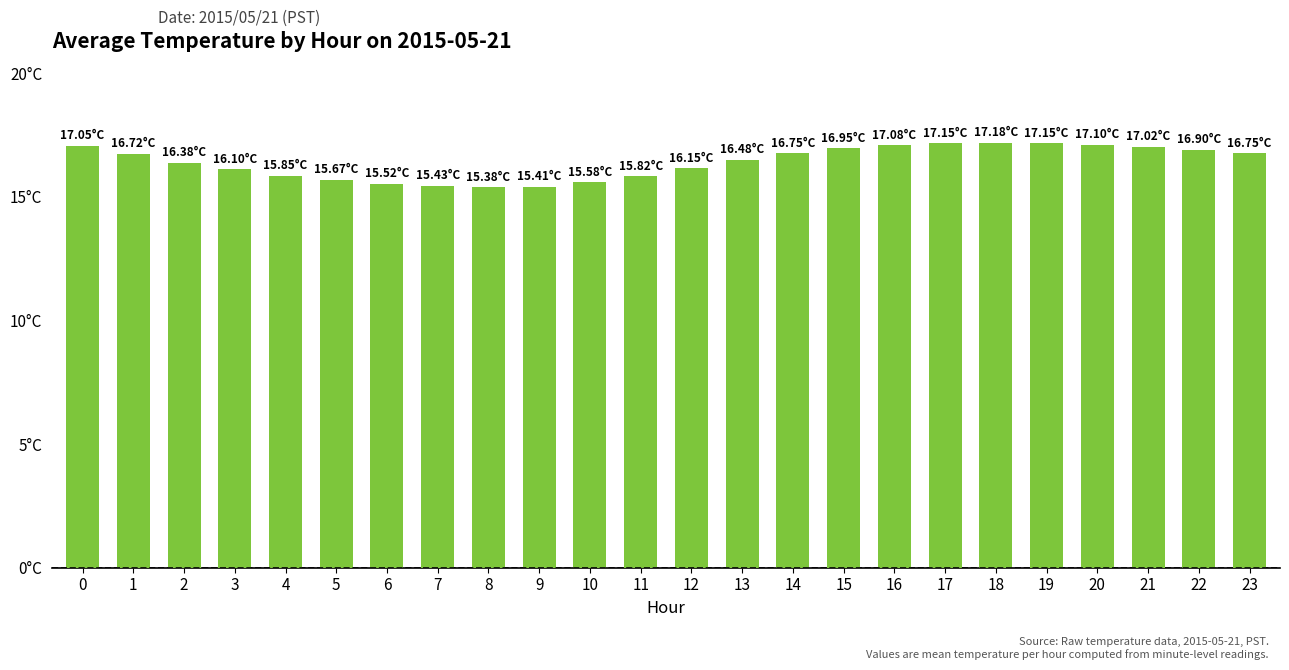

Reading right to left, transcribe all the data shown in this chart.

23=16.8	22=16.9	21=17.0	20=17.1	19=17.1	18=17.2	17=17.1	16=17.1	15=16.9	14=16.8	13=16.5	12=16.1	11=15.8	10=15.6	9=15.4	8=15.4	7=15.4	6=15.5	5=15.7	4=15.8	3=16.1	2=16.4	1=16.7	0=17.1